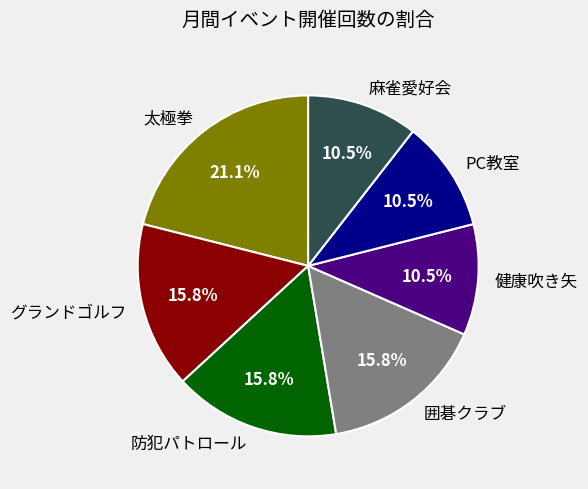

Is 防犯パトロール the majority of the pie?

No